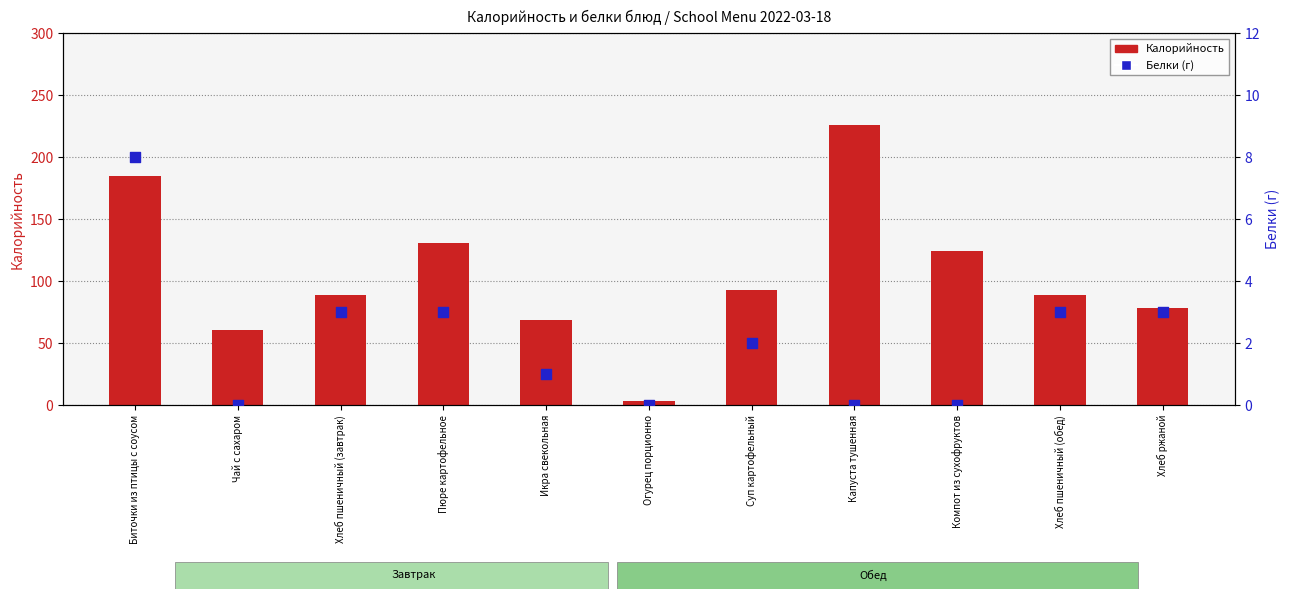

Which series reaches the minimum Y coordinate?

Белки (г)